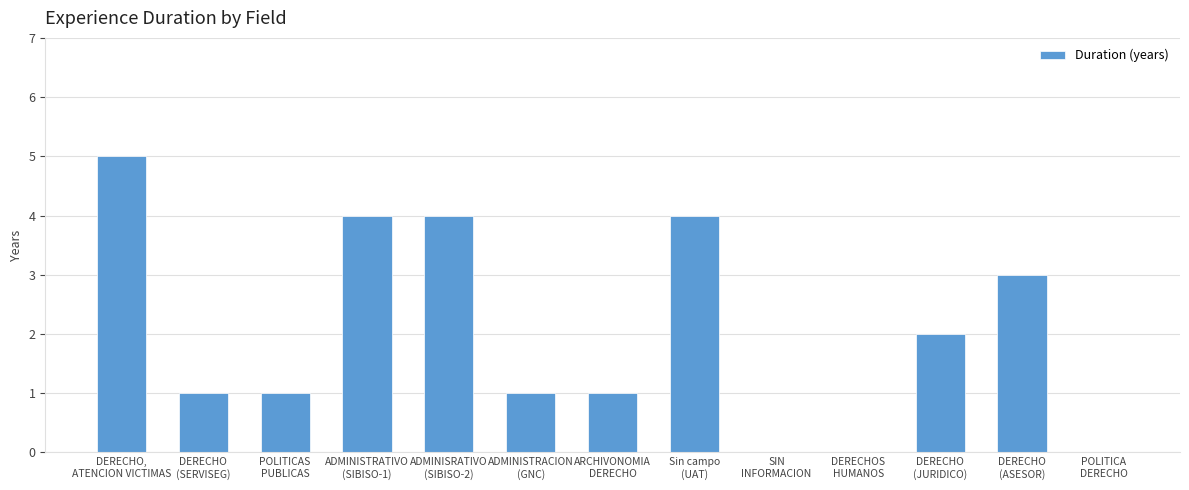

What is the average value?

2